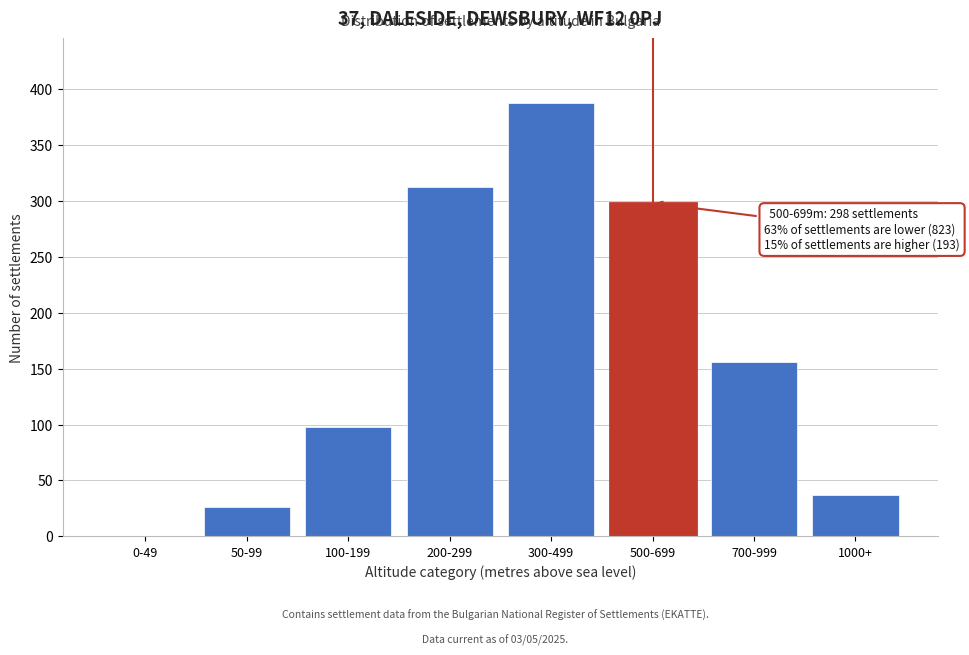

Reading right to left, what are all the values shown in this chart?

1000+=37	700-999=156	500-699=298	300-499=387	200-299=312	100-199=98	50-99=26	0-49=0